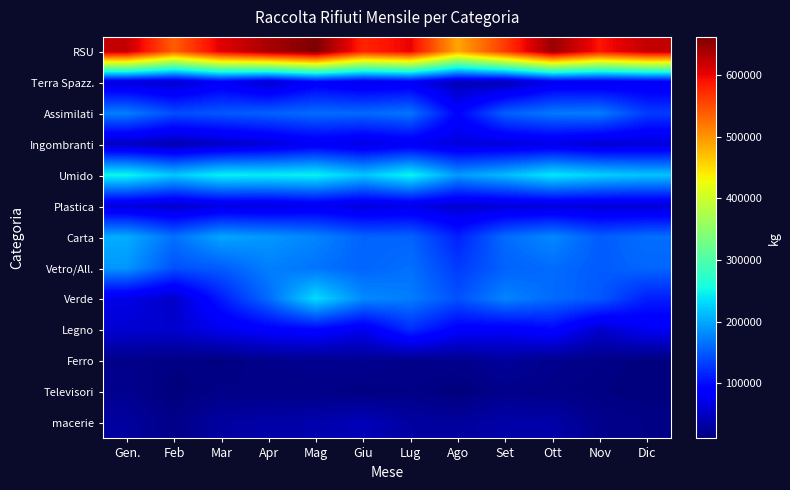

Reading right to left, list all the values displayed in this chart.

RSU: Dic=623420	Nov=588720	Ott=646420	Set=562500	Ago=488180	Lug=601060	Giu=578100	Mag=661960	Apr=638010	Mar=606260	Feb=537580	Gen.=622620
Terra Spazz.: Dic=75160	Nov=72510	Ott=72090	Set=40860	Ago=41970	Lug=77110	Giu=70640	Mag=84400	Apr=54040	Mar=79690	Feb=53690	Gen.=61370
Assimilati: Dic=130450	Nov=172300	Ott=170180	Set=153780	Ago=91450	Lug=167860	Giu=160030	Mag=161360	Apr=155140	Mar=148770	Feb=142250	Gen.=173850
Ingombranti: Dic=61240	Nov=57110	Ott=68500	Set=63680	Ago=63140	Lug=76240	Giu=65820	Mag=77950	Apr=61680	Mar=51340	Feb=39740	Gen.=48740
Umido: Dic=217710	Nov=225800	Ott=240810	Set=211890	Ago=190980	Lug=250730	Giu=218290	Mag=247650	Apr=243830	Mar=246250	Feb=220150	Gen.=251720
Plastica: Dic=58940	Nov=60060	Ott=62120	Set=60820	Ago=55840	Lug=68840	Giu=62900	Mag=73240	Apr=65420	Mar=65460	Feb=53220	Gen.=61380
Carta: Dic=163660	Nov=151420	Ott=179880	Set=161540	Ago=113340	Lug=156580	Giu=155360	Mag=177460	Apr=189480	Mar=198520	Feb=164510	Gen.=203050
Vetro/All.: Dic=158020	Nov=150700	Ott=161540	Set=154880	Ago=130280	Lug=164240	Giu=156280	Mag=166100	Apr=173780	Mar=151700	Feb=144740	Gen.=189560
Verde: Dic=111000	Nov=148920	Ott=161040	Set=177400	Ago=144280	Lug=172580	Giu=180940	Mag=232880	Apr=160960	Mar=109660	Feb=52180	Gen.=70400
Legno: Dic=77540	Nov=54200	Ott=93500	Set=82260	Ago=86460	Lug=120240	Giu=74280	Mag=92460	Apr=87020	Mar=72740	Feb=56120	Gen.=57860
Ferro: Dic=10760	Nov=16360	Ott=19160	Set=26840	Ago=18920	Lug=18180	Giu=21320	Mag=19440	Apr=18940	Mar=12260	Feb=14240	Gen.=17320
Televisori: Dic=10921	Nov=13332	Ott=16653	Set=18653	Ago=10522	Lug=15542	Giu=13278	Mag=16335	Apr=15792	Mar=16380	Feb=10951	Gen.=20698
macerie: Dic=15380	Nov=18820	Ott=34640	Set=34760	Ago=28340	Lug=31020	Giu=43360	Mag=36420	Apr=34600	Mar=29900	Feb=16400	Gen.=29060